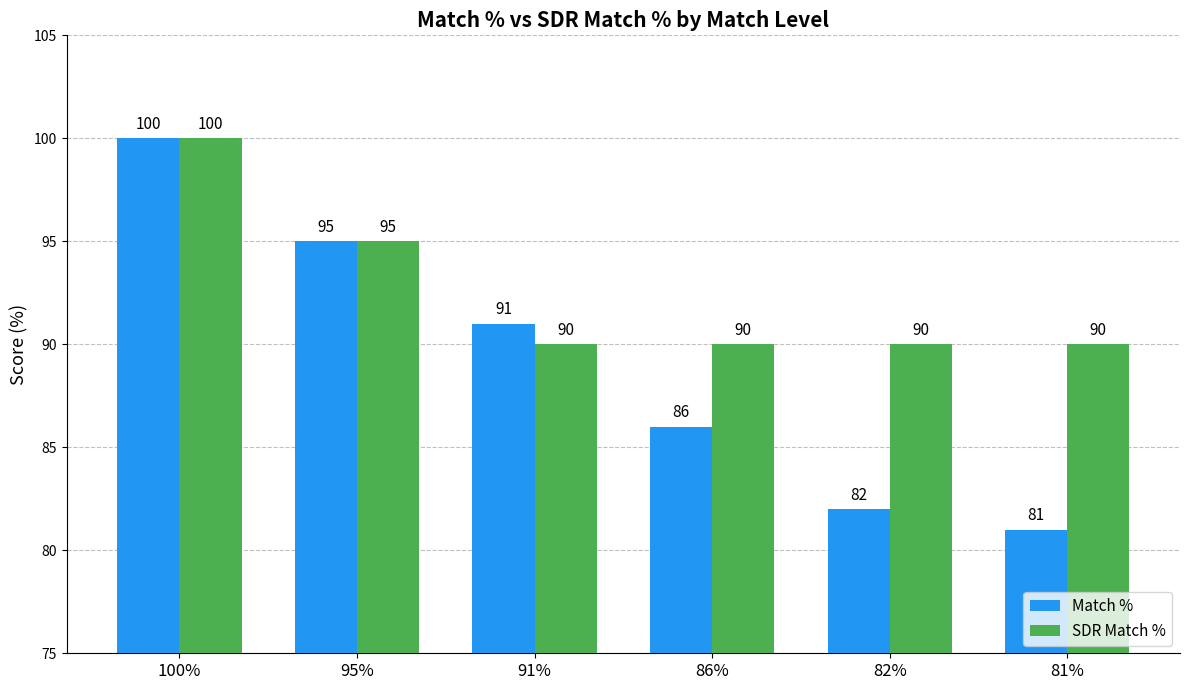

What is the difference between the SDR Match % values at 81% and 95%?

5